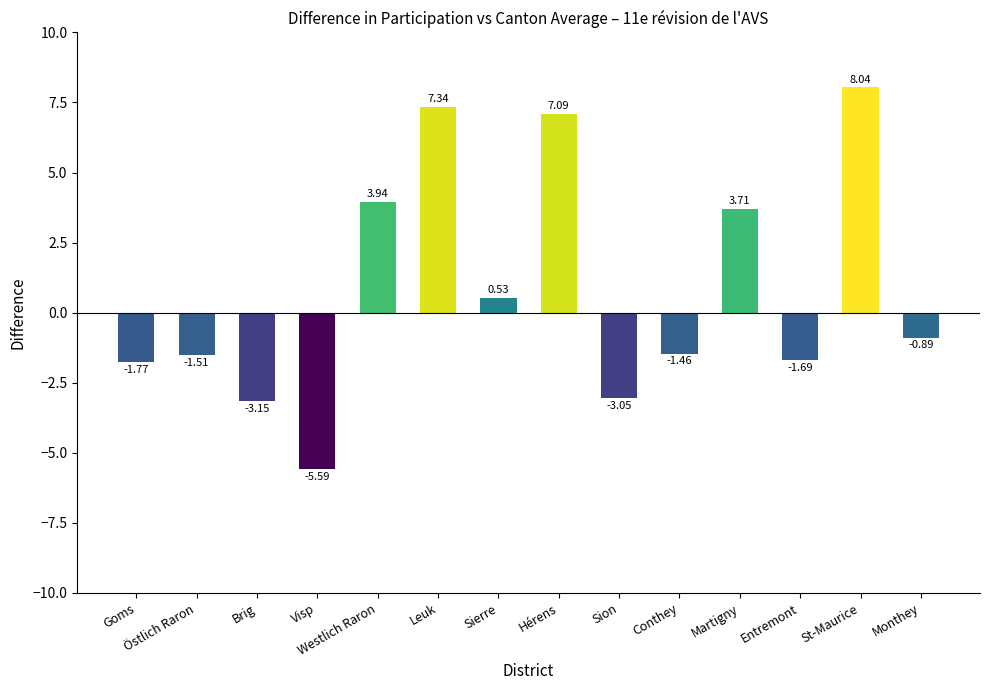

List the labels in order of value, smallest first.

Visp, Brig, Sion, Goms, Entremont, Östlich Raron, Conthey, Monthey, Sierre, Martigny, Westlich Raron, Hérens, Leuk, St-Maurice